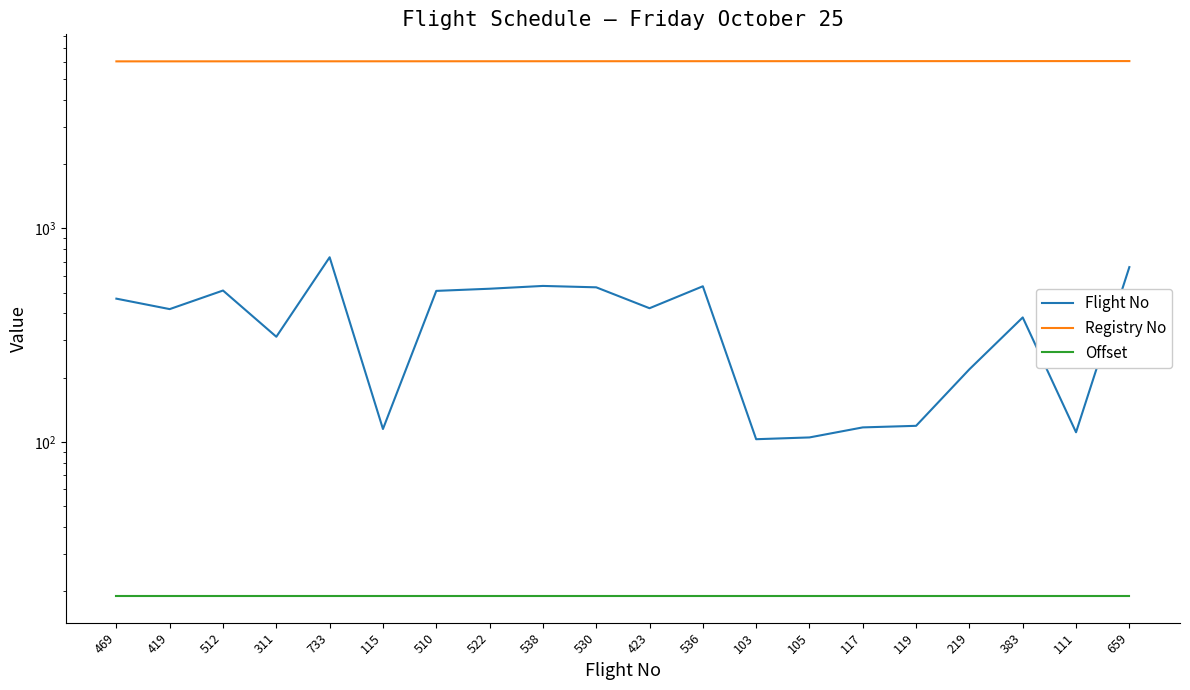

Is this an area chart (filled region under the line)?

No